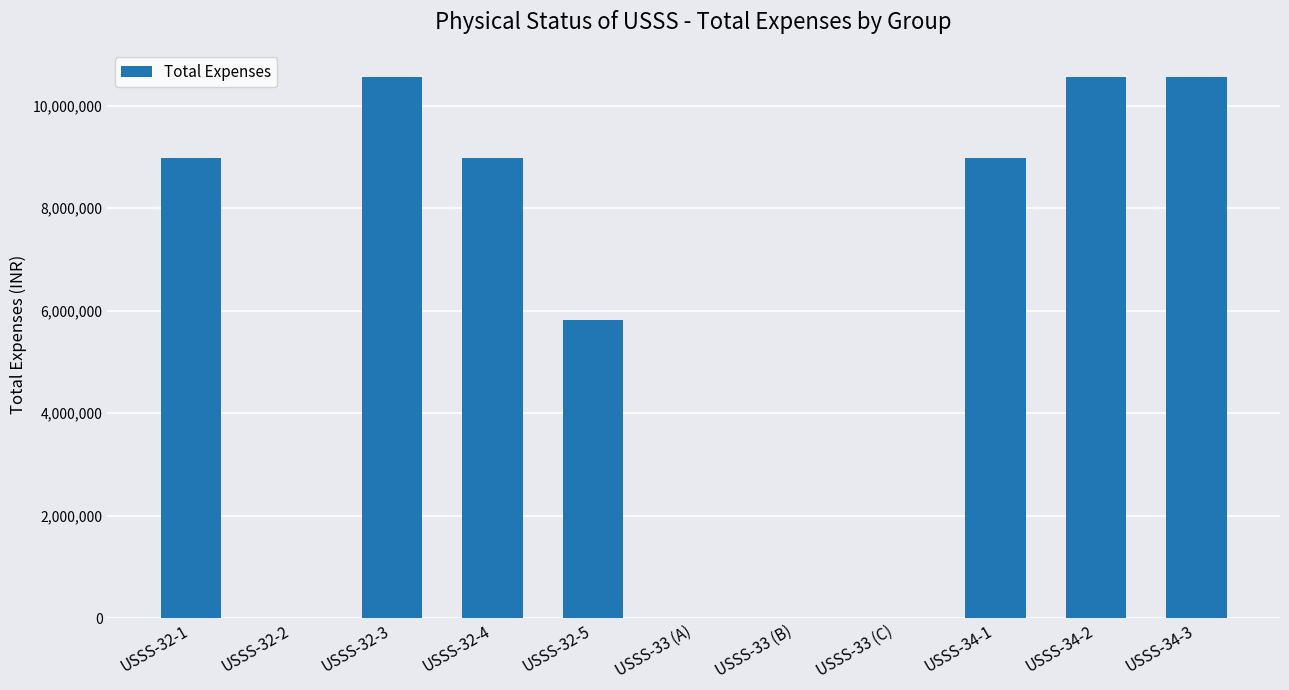

What is the approximate value at USSS-32-5?

5808552